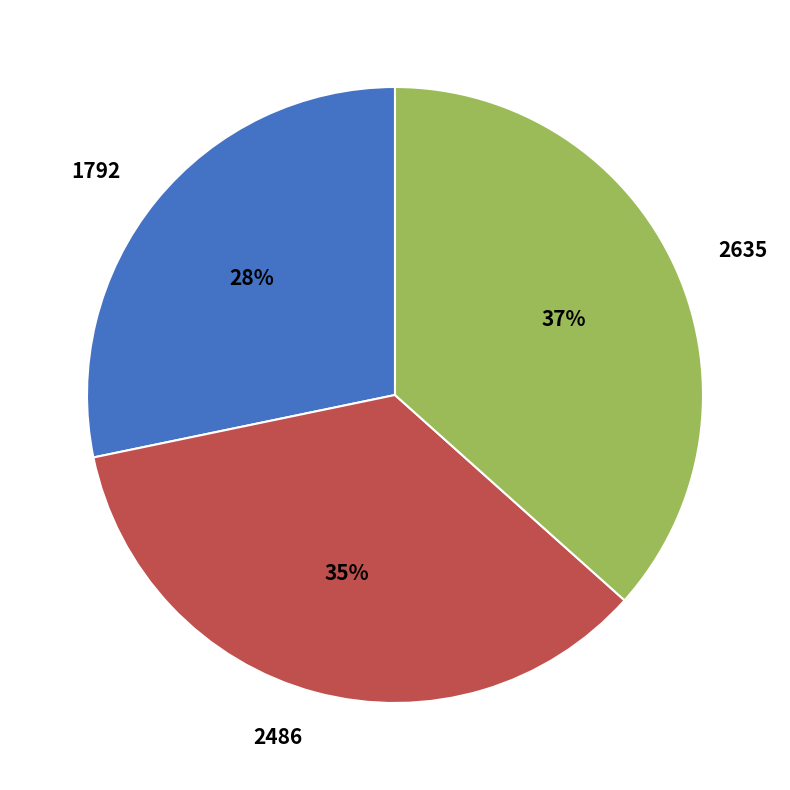

To the nearest percent, what percentage of the pie is 2486?

35%